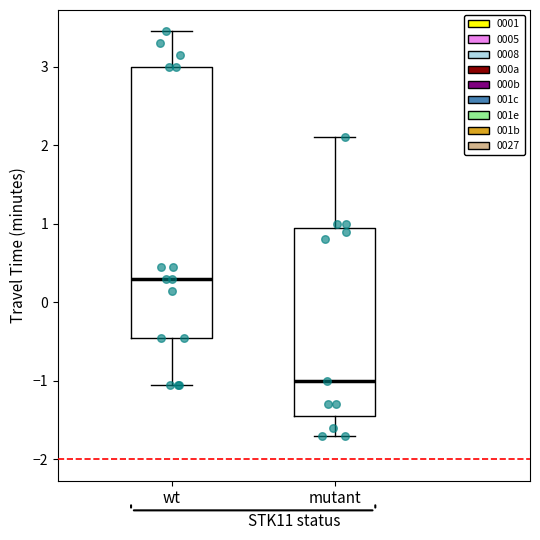

Which box is the tallest, from its lower edge to its upper edge?

wt